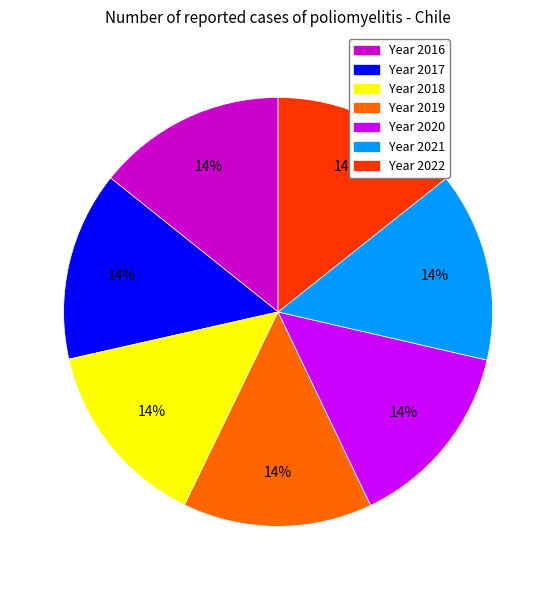

To the nearest percent, what is the average slice percentage?

14%